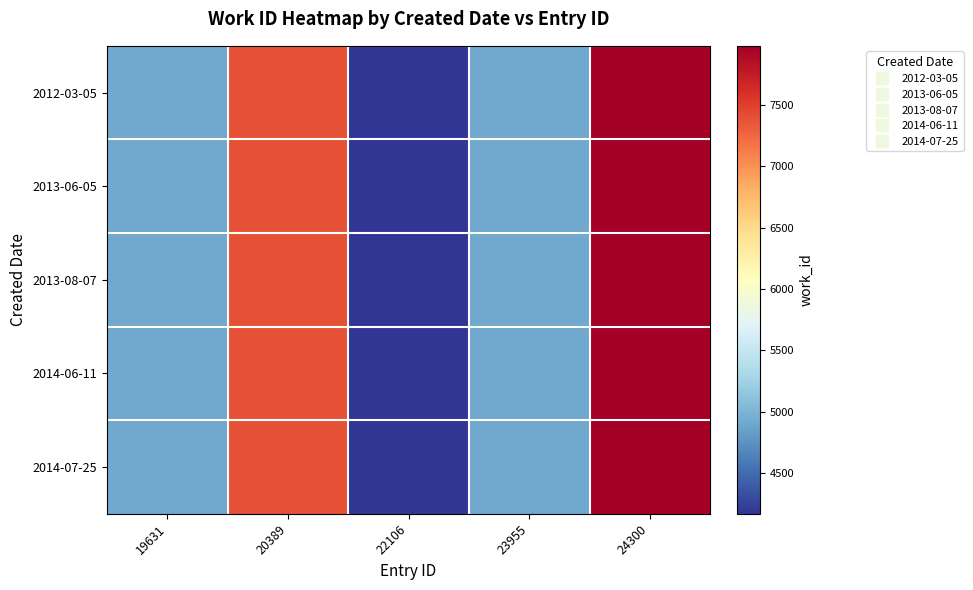

Between 23955 and 22106, which is larger?

23955